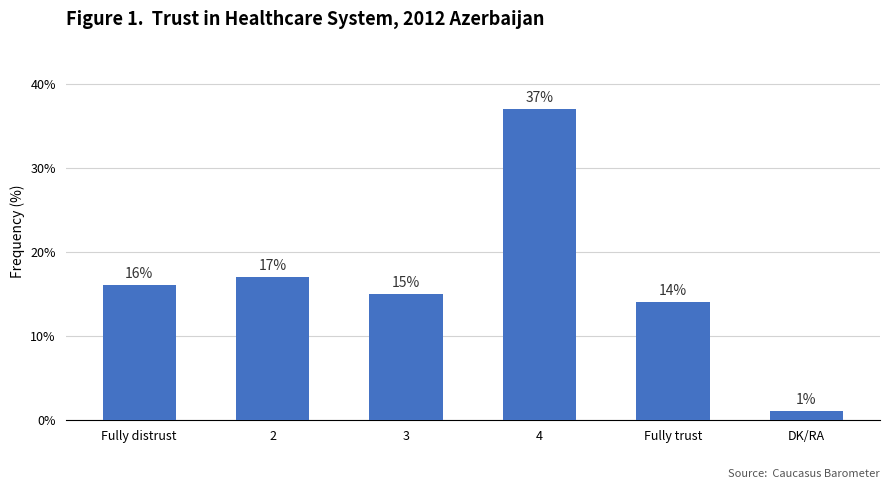

Which category has the lowest value across all series?

DK/RA